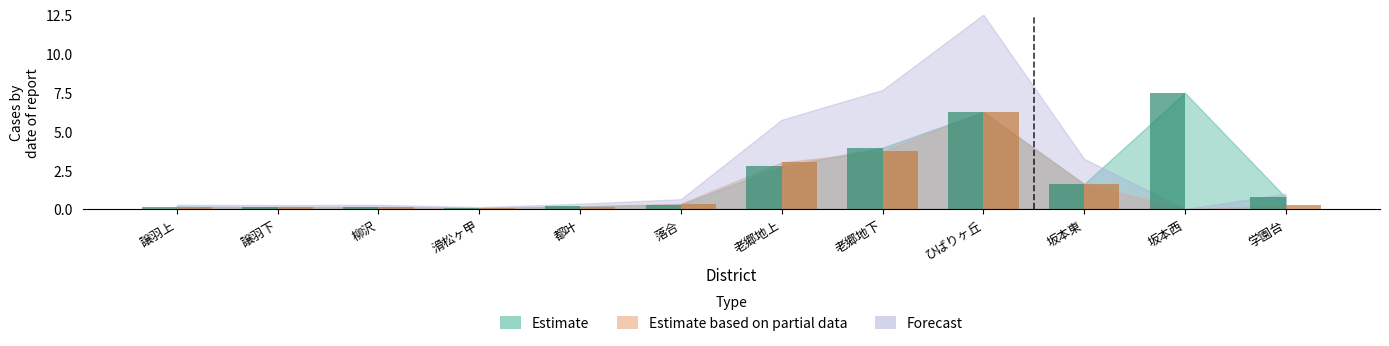

Is the value of Estimate based on partial data at 都叶 greater than the value of Estimate at ひばりヶ丘?

No